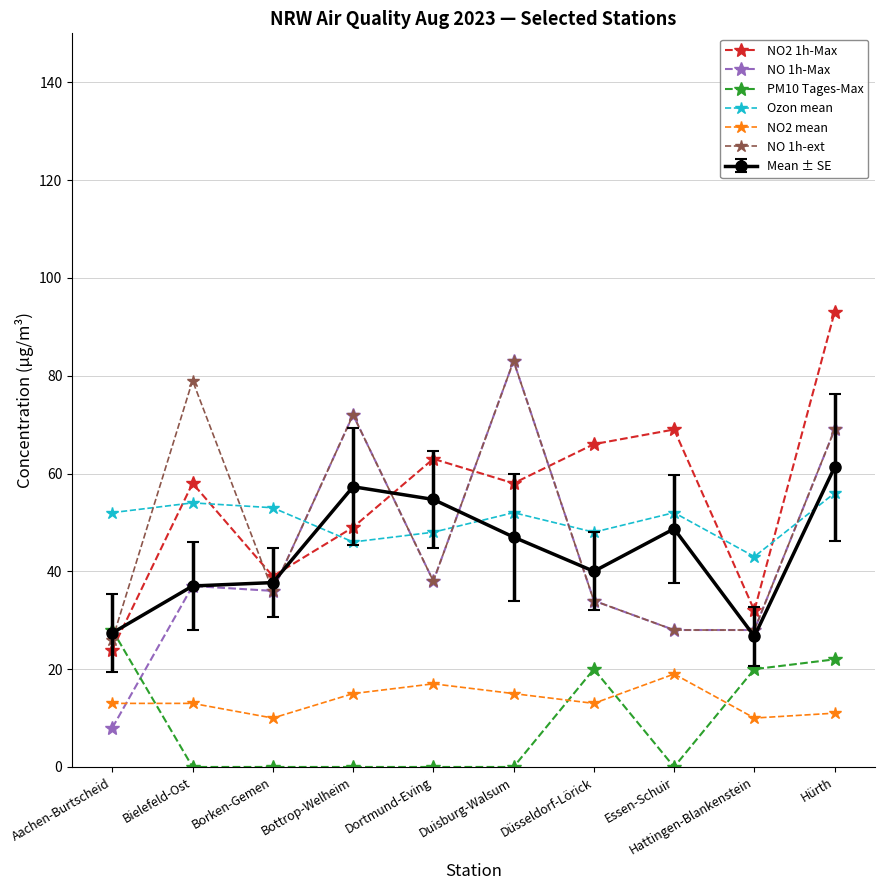

At how many categories does at least one series exceed 82?

2